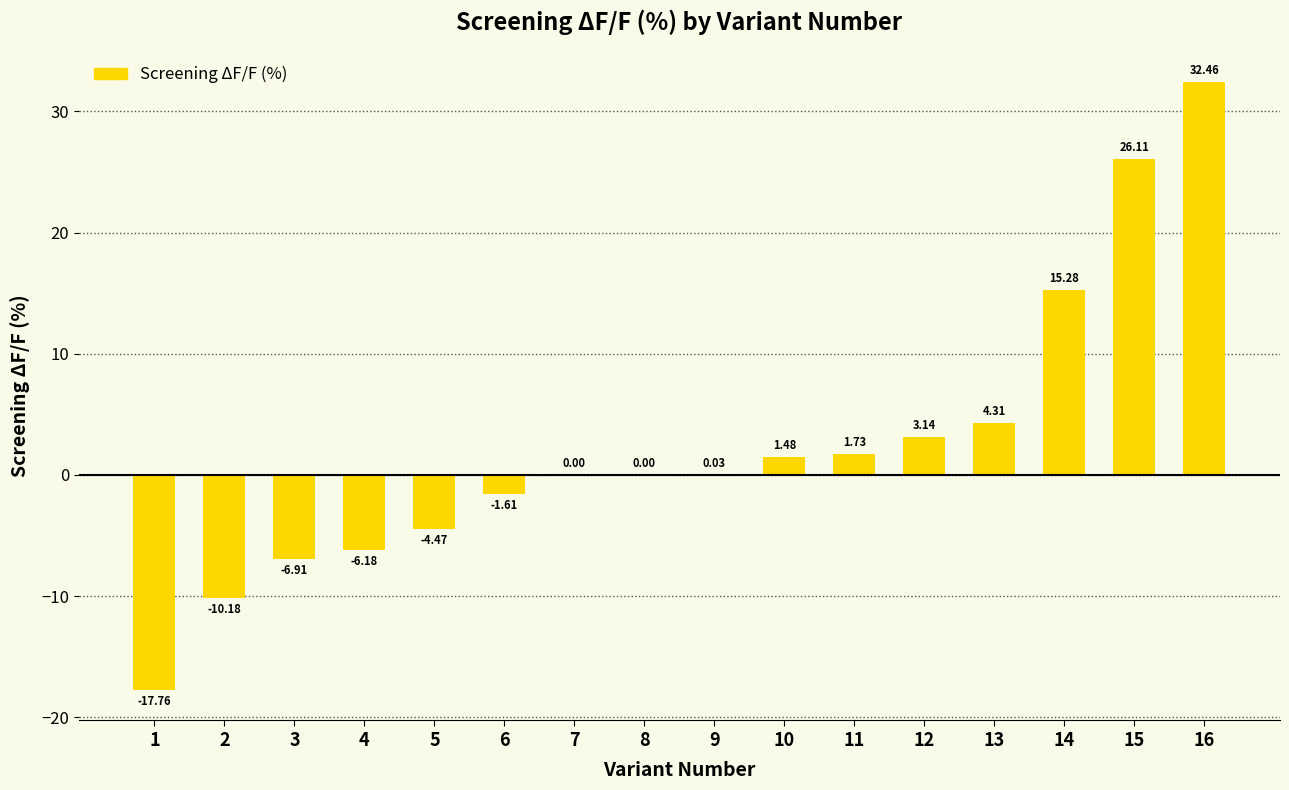

What is the sum of the values at 1 and 12?

-14.6